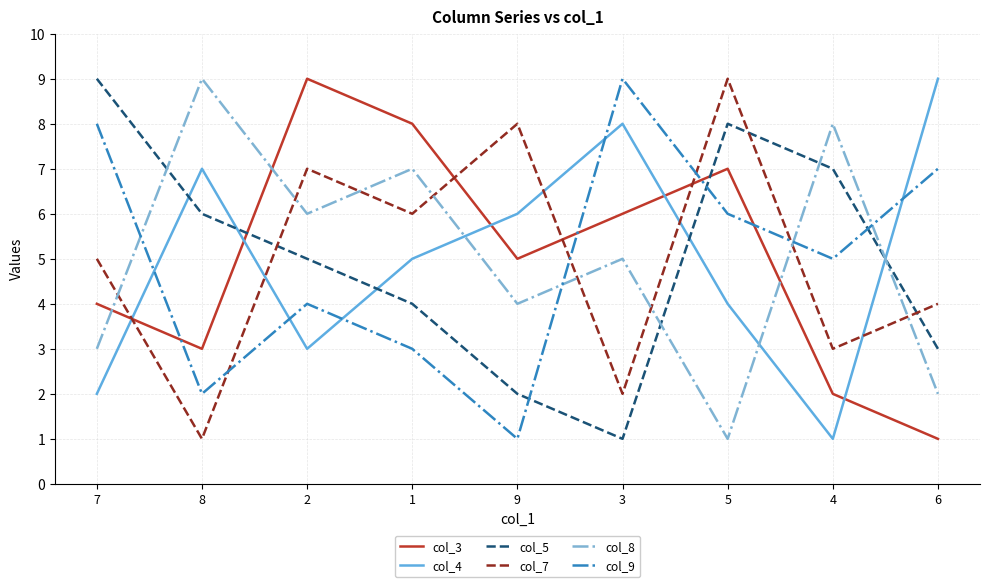

At 4, list the series in order from smallest to largest.

col_4, col_3, col_7, col_9, col_5, col_8